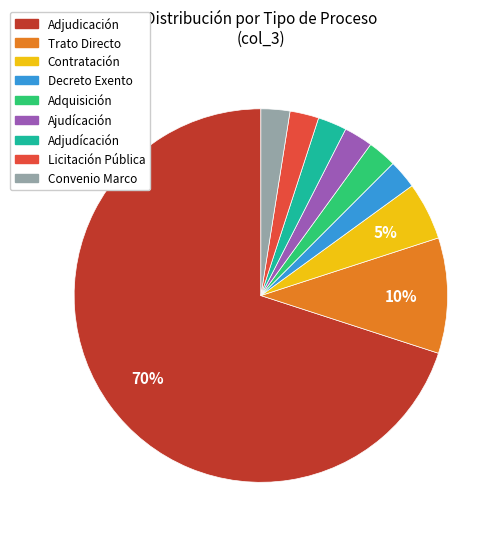

To the nearest percent, what percentage of the pie is Contratación?

5%